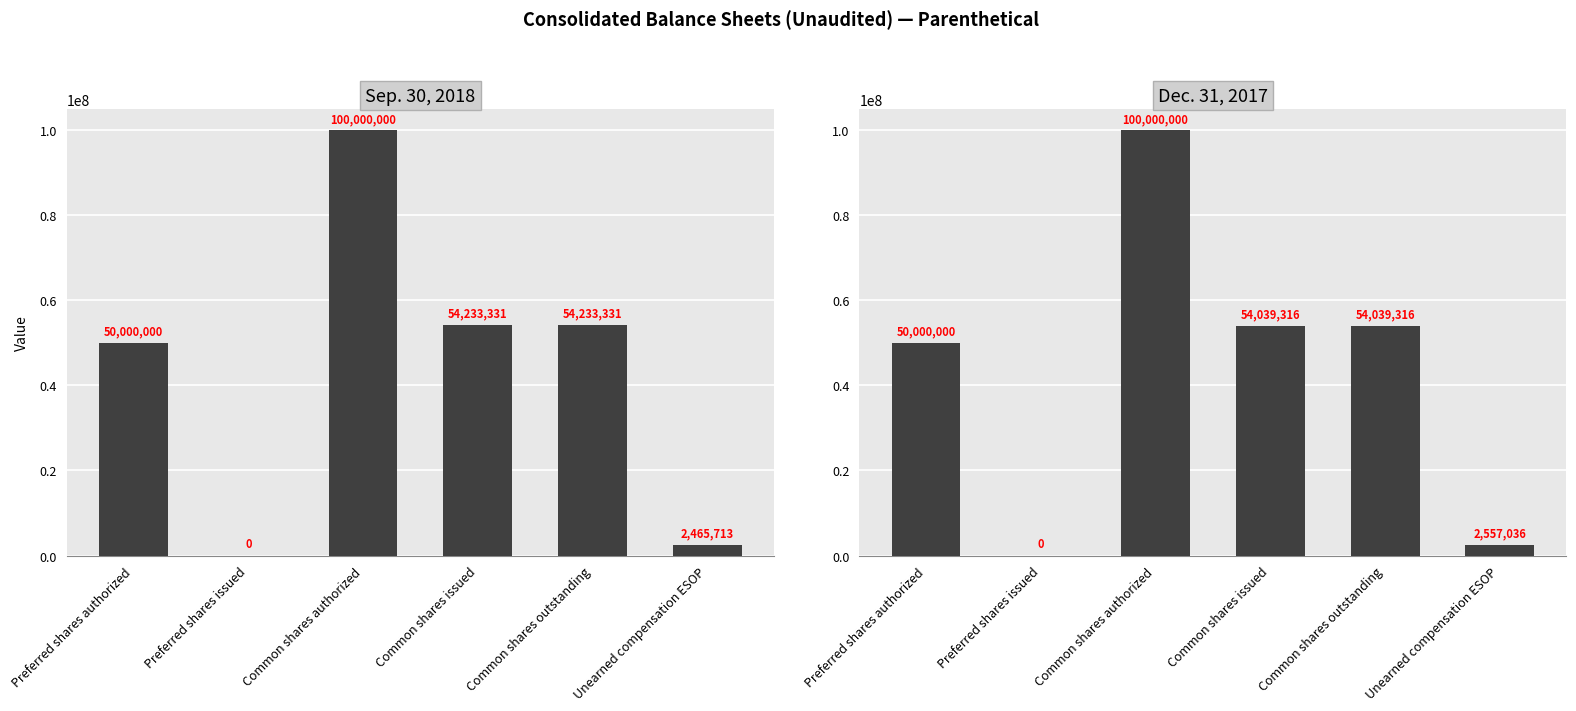

What is the sum of all Sep. 30, 2018 values?

260932375